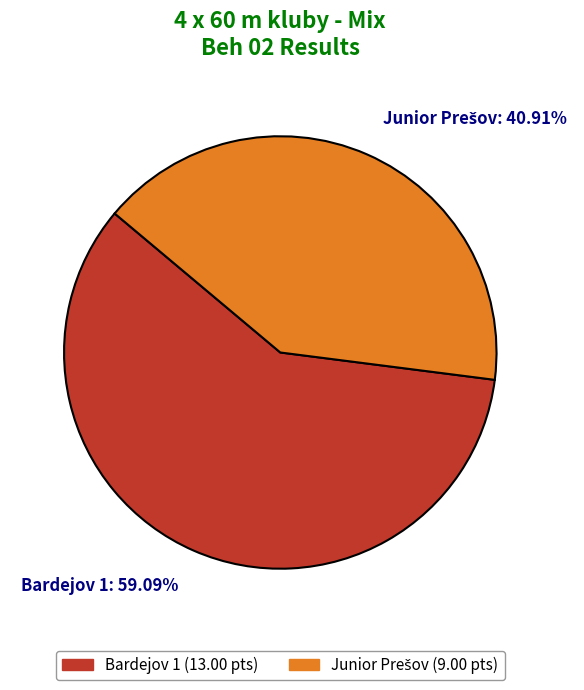

Does any single category account for the majority?

Yes